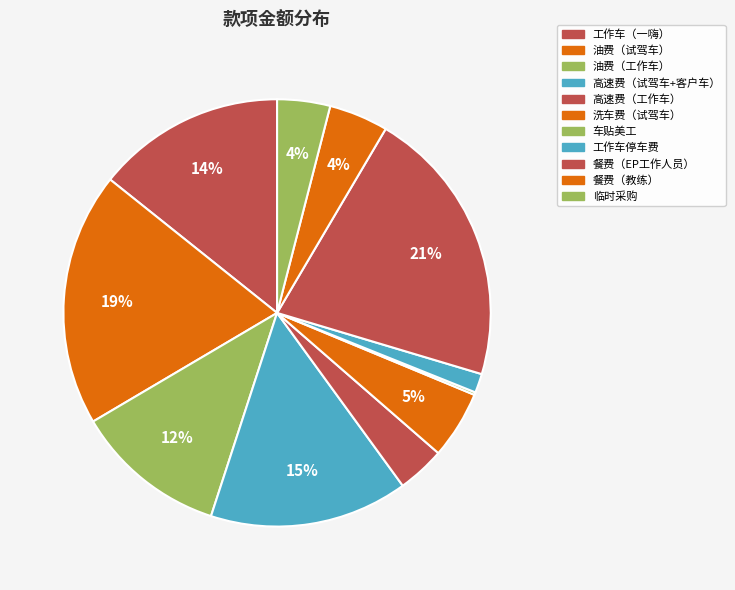

What is the largest slice in the pie chart?

餐费（EP工作人员）